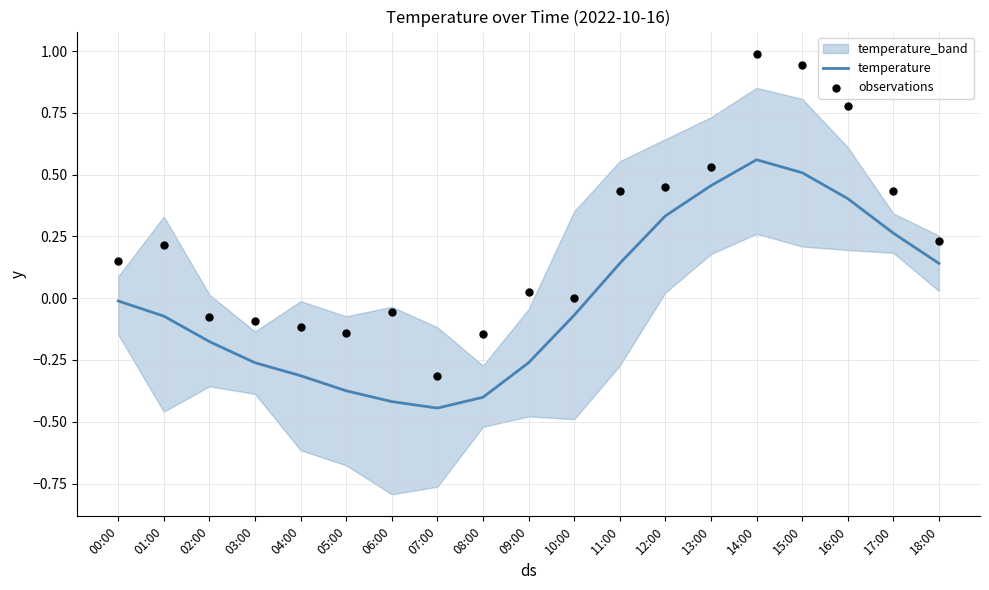

Which series has the largest total across all categories?

observations